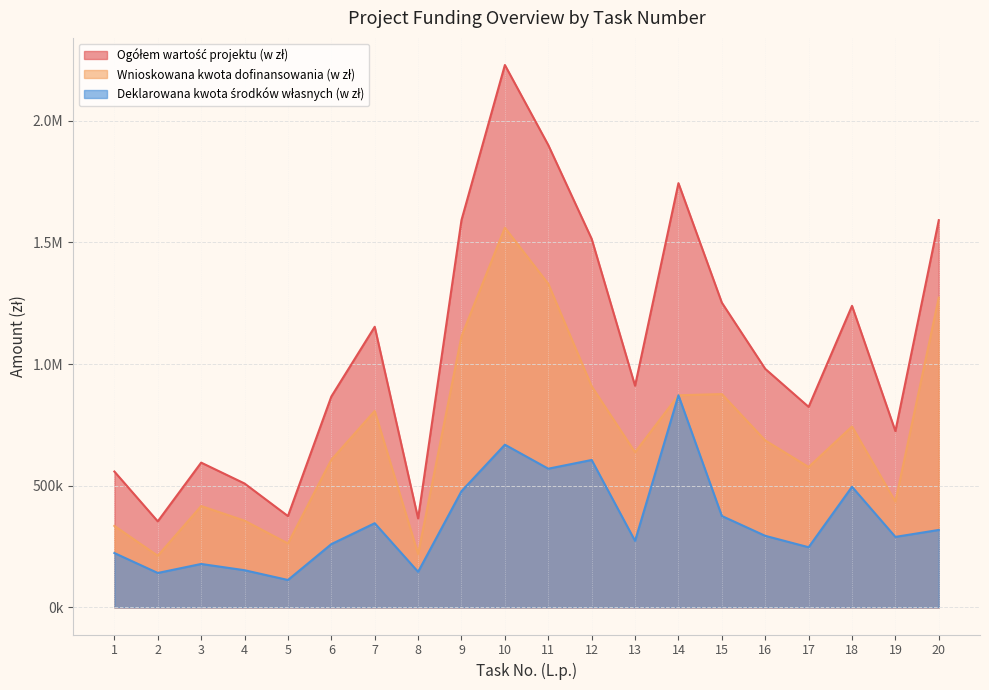

Which series has the widest spread of values?

Ogółem wartość projektu (w zł)